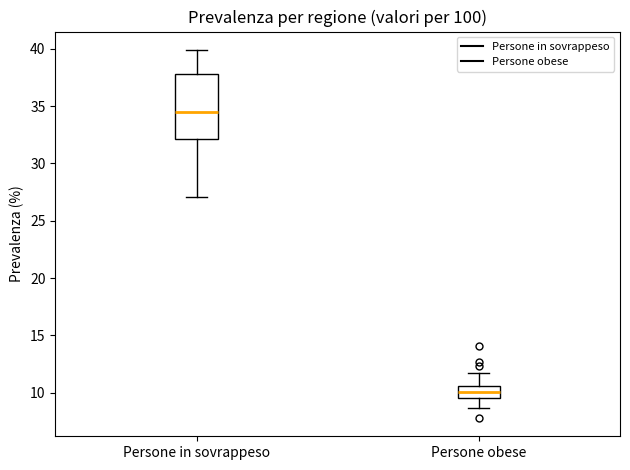

Which box has the highest median line?

Persone in sovrappeso